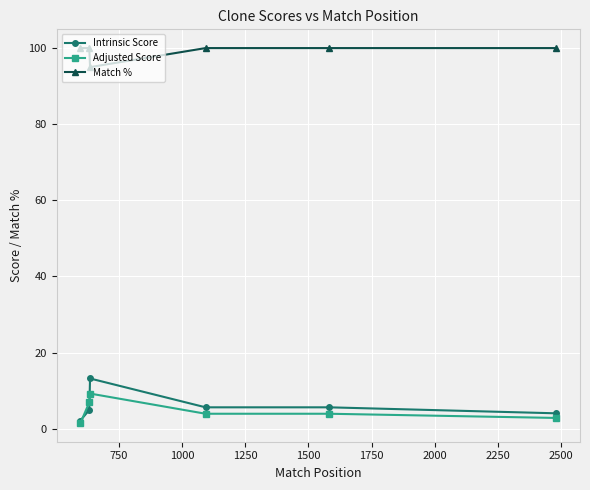

At how many categories does at least one series exceed 49?

6